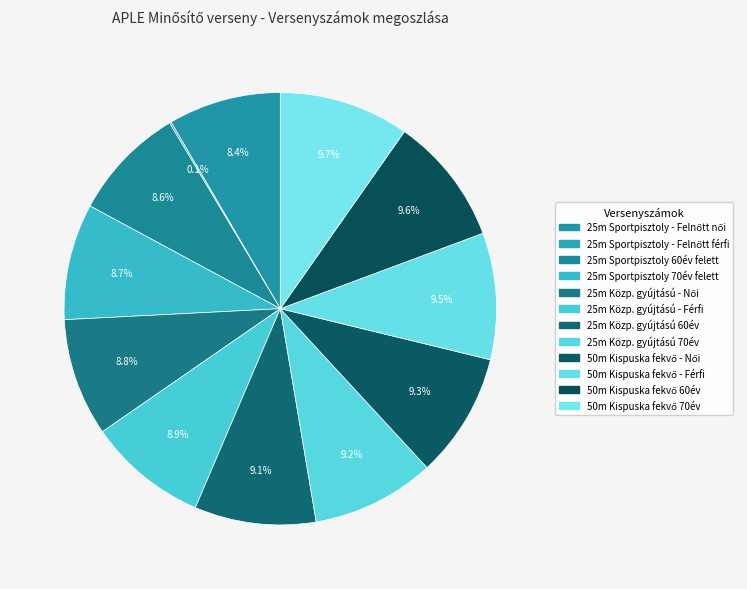

How many segments does this pie chart have?

12